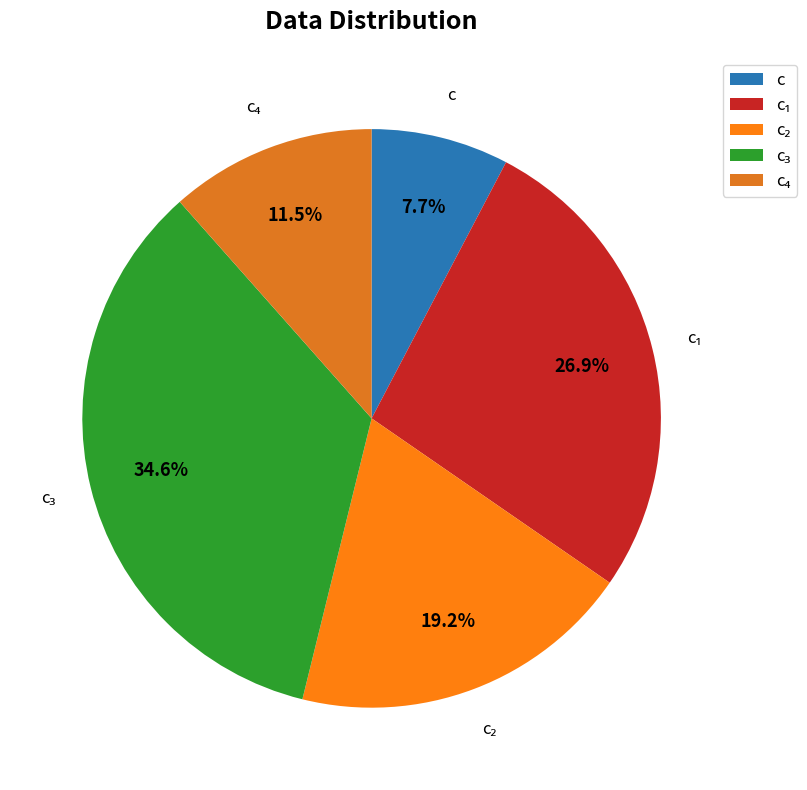

Is there a majority slice in this chart?

No